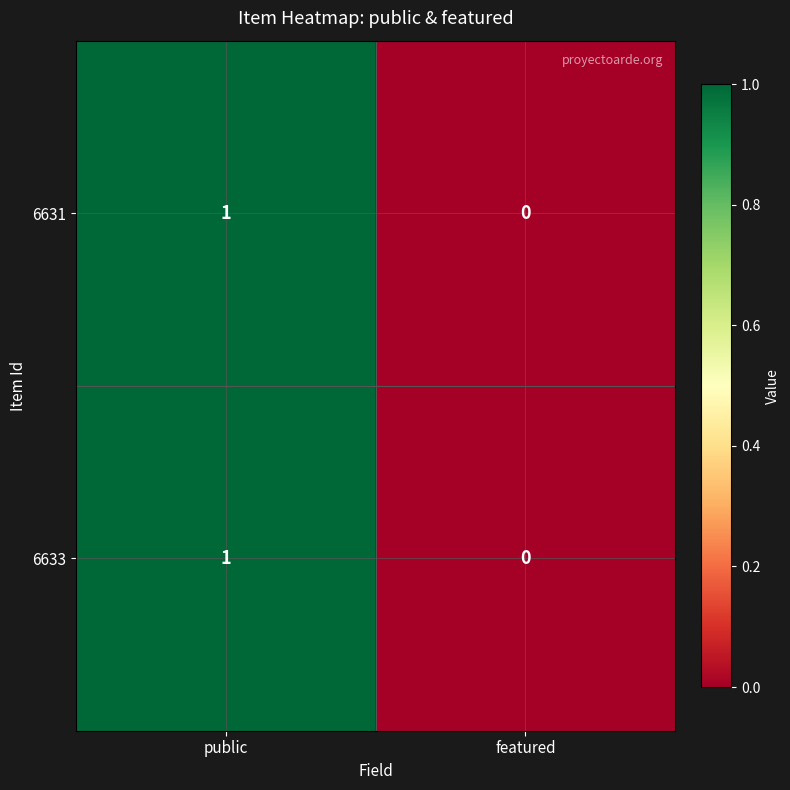

Which label corresponds to the smallest value in the chart?

featured